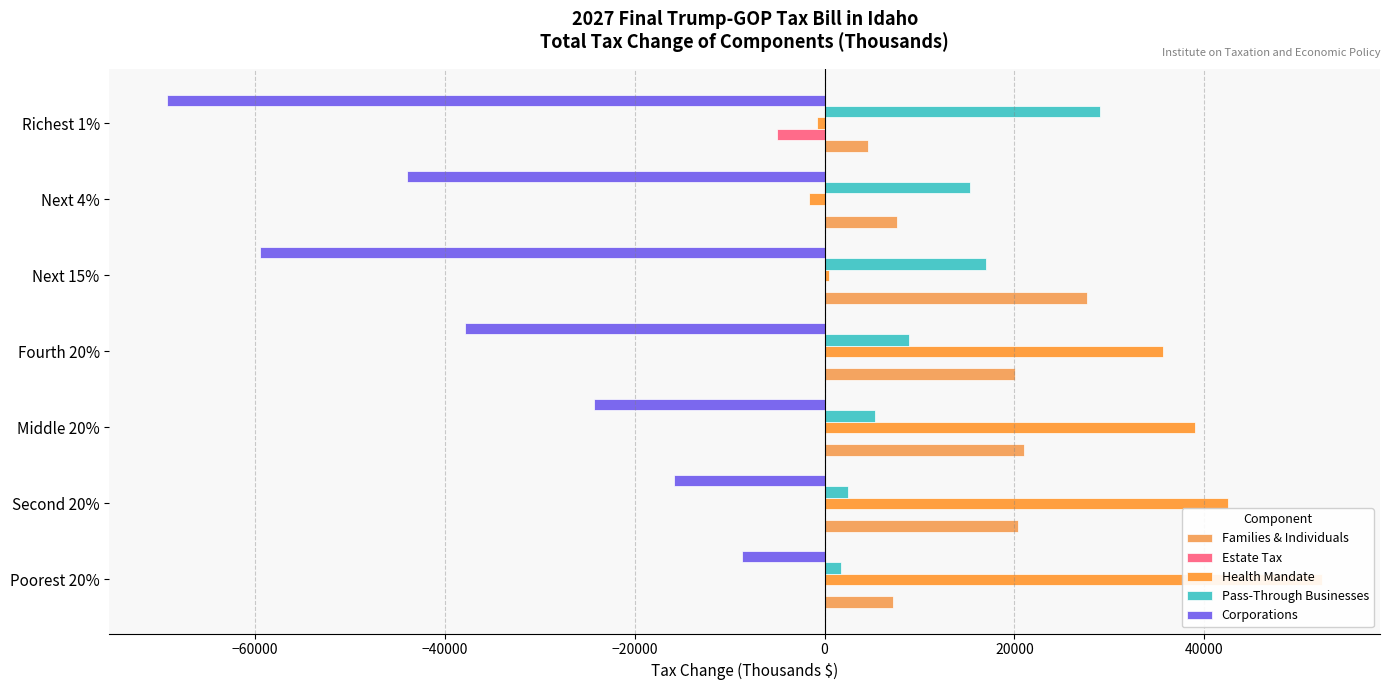

What is the total value across all series at Middle 20%?

41000